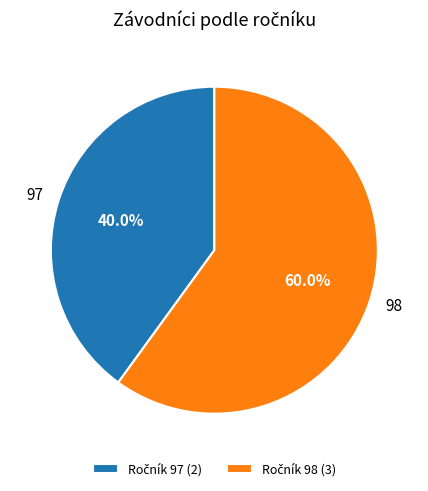

Is there any slice that represents more than half of the pie?

Yes